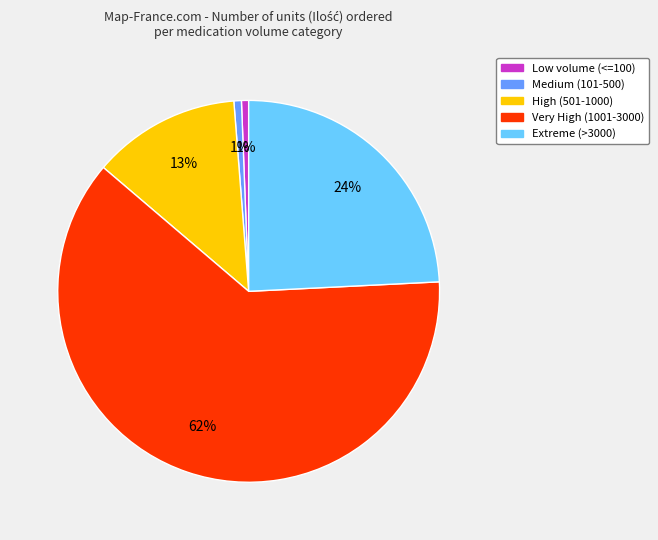

To the nearest percent, what is the average slice percentage?

20%